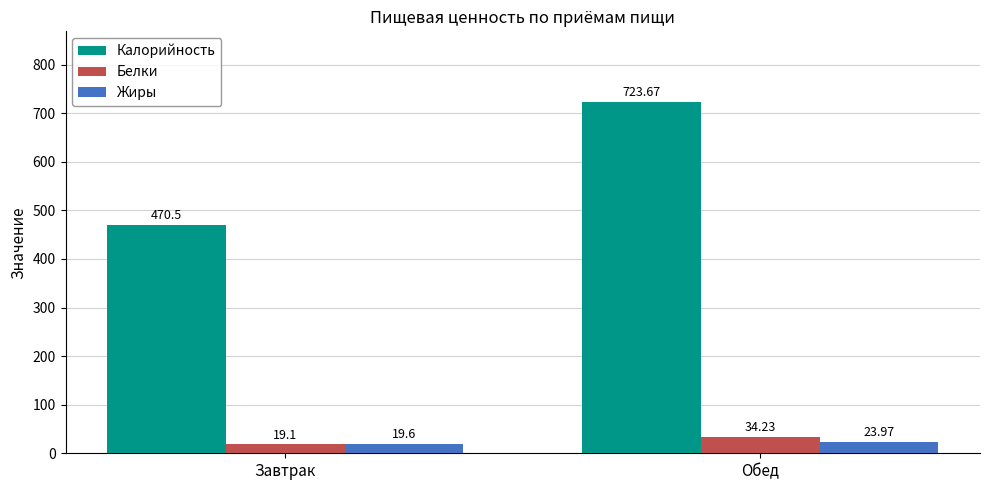

How many data points does each series have?

2